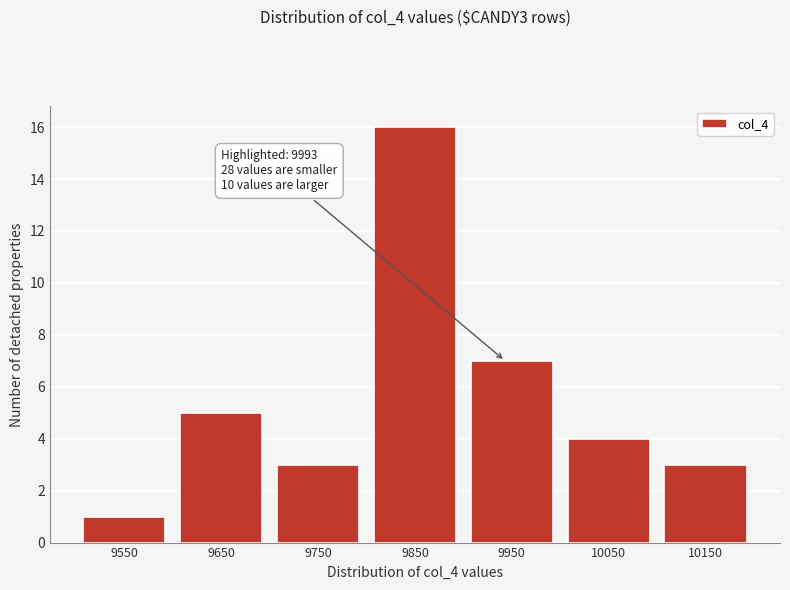

Reading right to left, list all the values displayed in this chart.

3	4	7	16	3	5	1